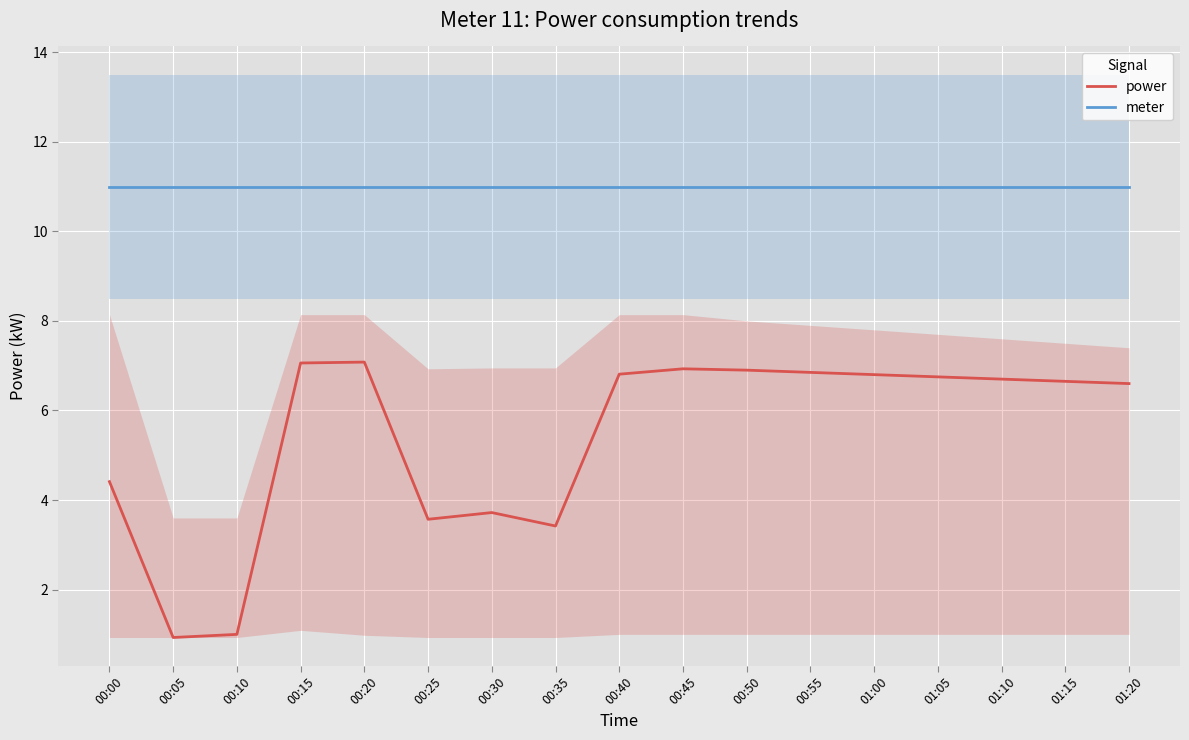

True or false: meter has more than 1 interior local peaks.

False